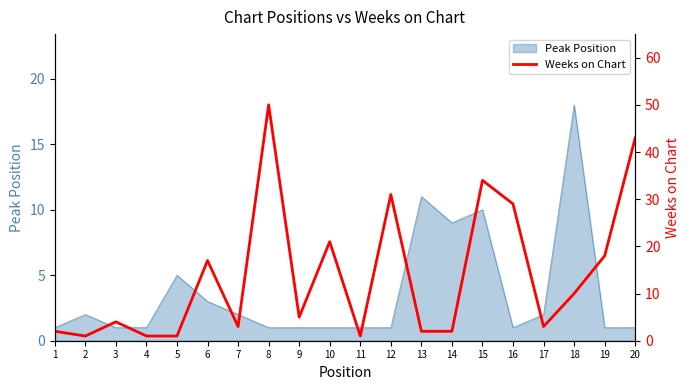

Reading left to right, what are all the values shown in this chart?

1=2	2=1	3=4	4=1	5=1	6=17	7=3	8=50	9=5	10=21	11=1	12=31	13=2	14=2	15=34	16=29	17=3	18=10	19=18	20=43